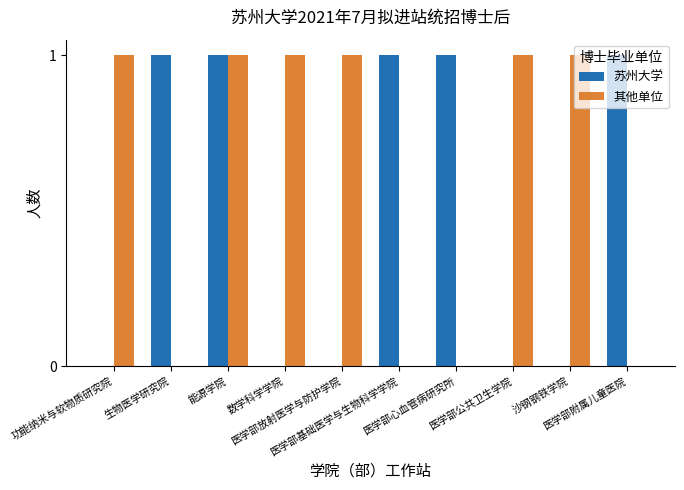

Which series has the largest total across all categories?

其他单位